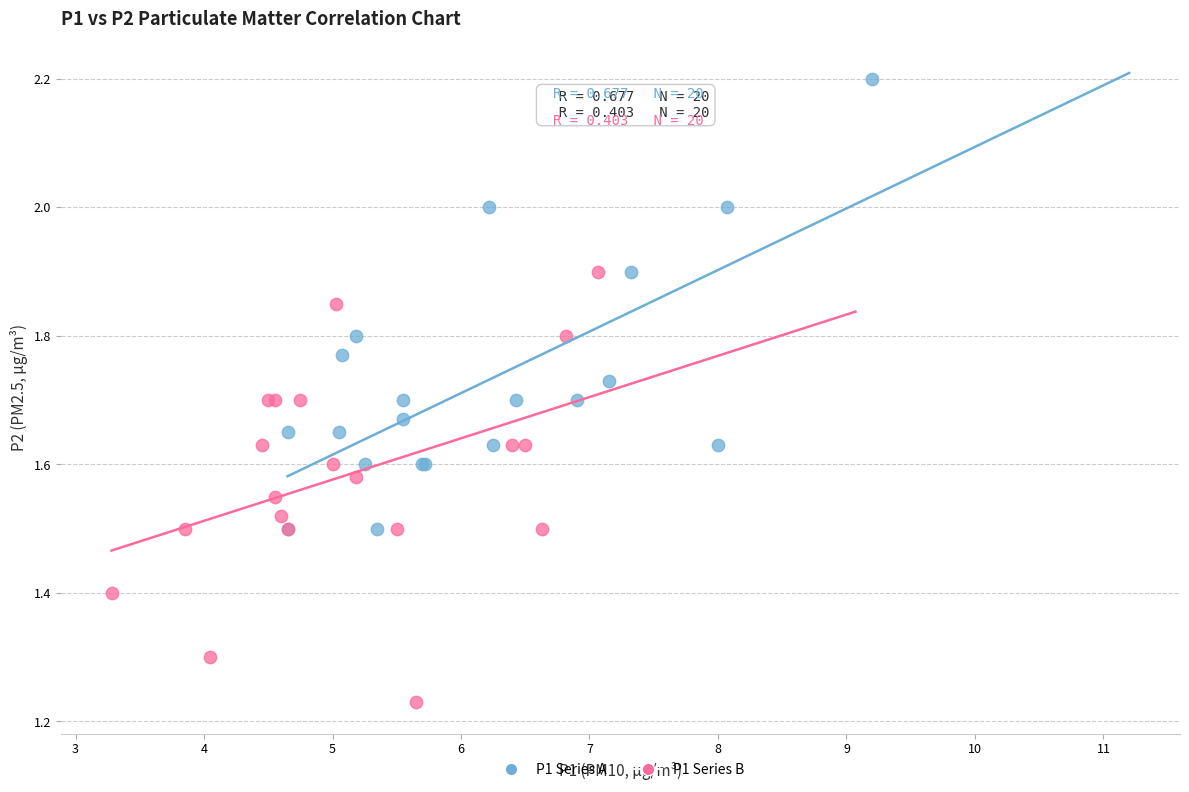

Which series reaches the minimum Y coordinate?

P1 Series B